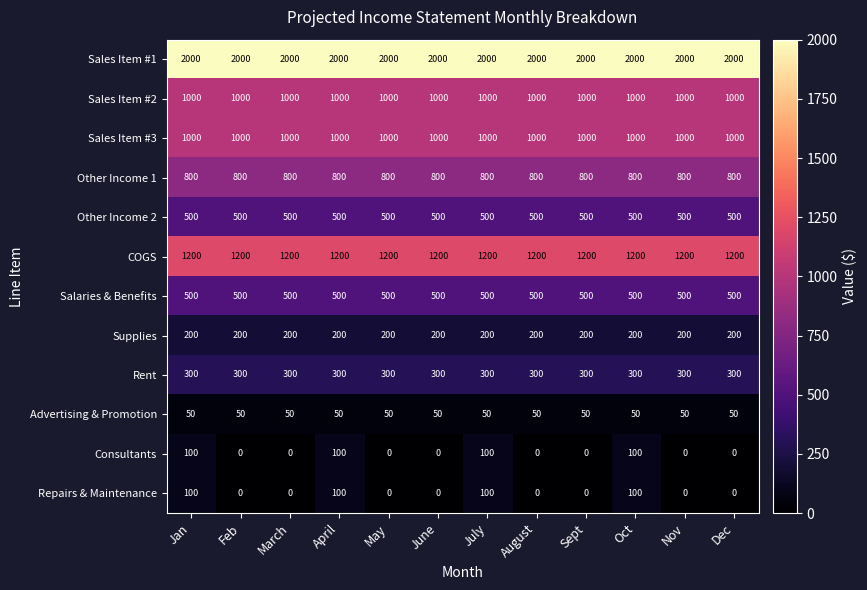

Read the Other Income 2 value at June.

500